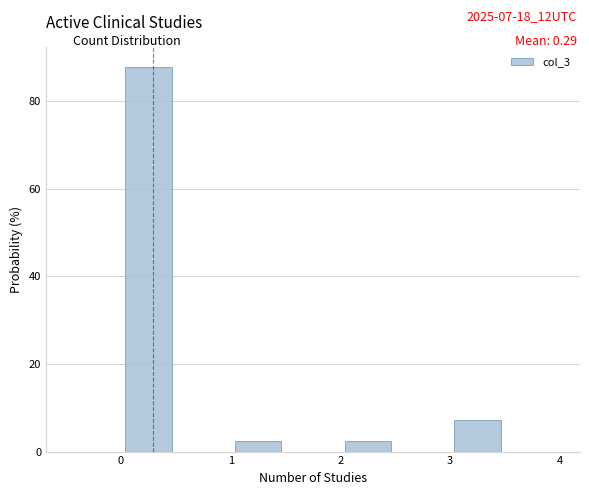

Which range on the x-axis has the tallest bar?

0.0 to 0.5